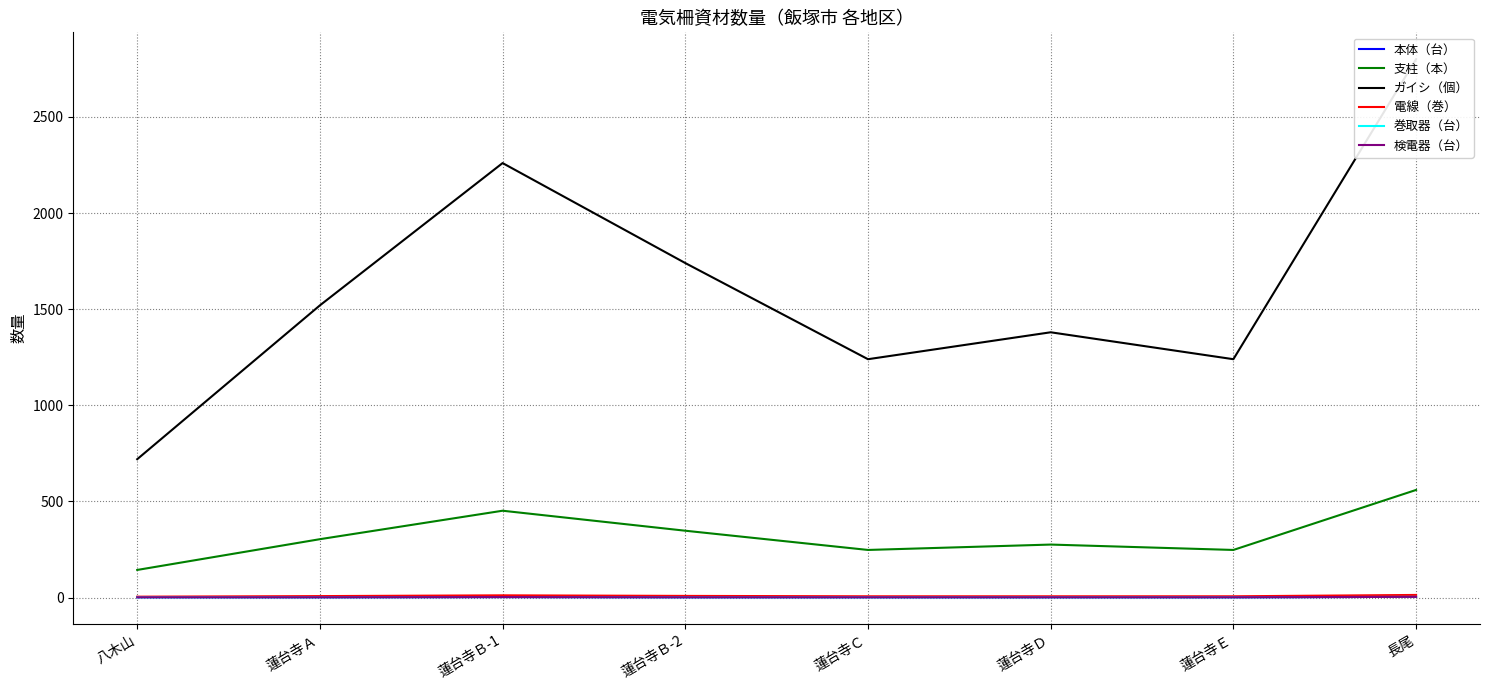

What is the difference between the maximum and minimum values in the 巻取器（台） series?

2